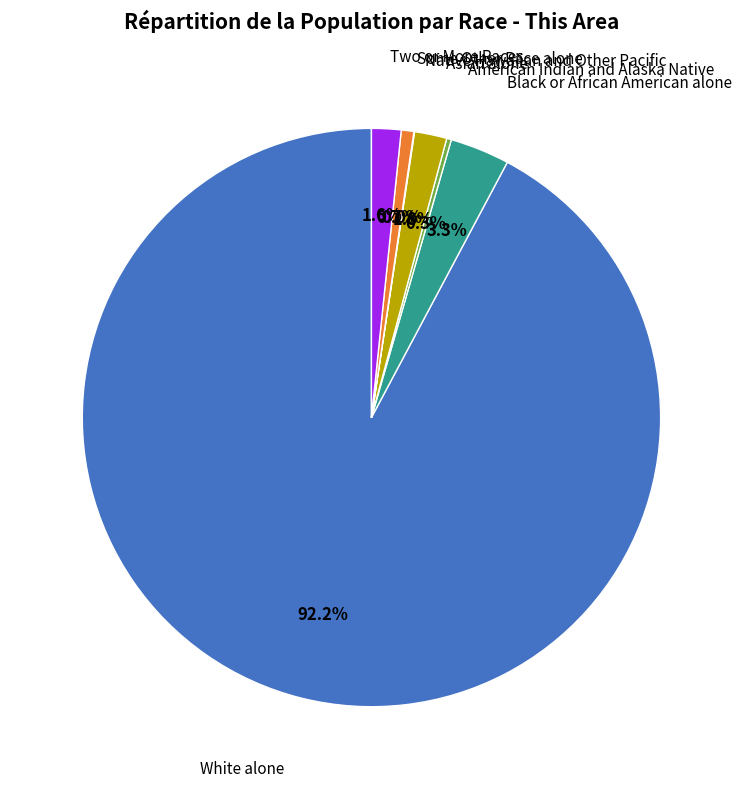

Is there any slice that represents more than half of the pie?

Yes